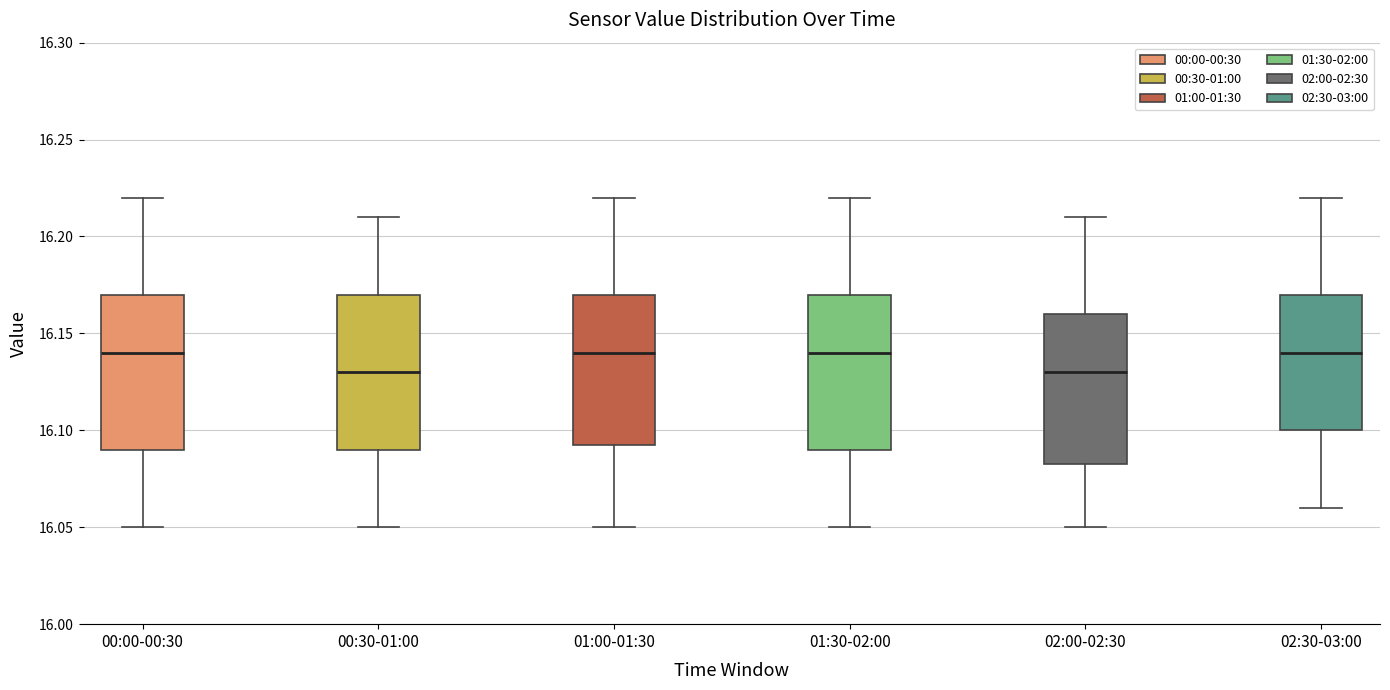

Reading left to right, transcribe this box plot: for each box, give where its median line is, the range the box spans, and where its two whiskers end, as read against the y-axis. The values are not printed on the chart, so give them approximately, as read against the axis.

00:00-00:30: median 16.140, box 16.090 to 16.170, whiskers 16.050 to 16.220
00:30-01:00: median 16.130, box 16.090 to 16.170, whiskers 16.050 to 16.210
01:00-01:30: median 16.140, box 16.095 to 16.170, whiskers 16.050 to 16.220
01:30-02:00: median 16.140, box 16.090 to 16.170, whiskers 16.050 to 16.220
02:00-02:30: median 16.130, box 16.085 to 16.160, whiskers 16.050 to 16.210
02:30-03:00: median 16.140, box 16.100 to 16.170, whiskers 16.060 to 16.220